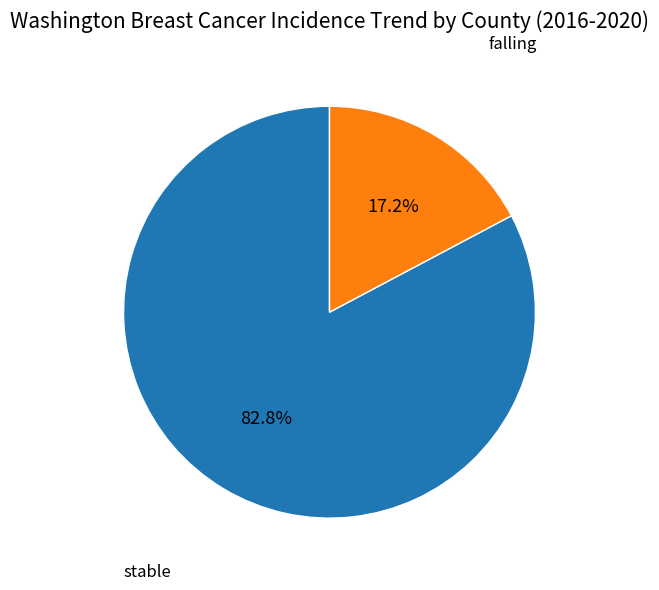

Which has a higher value, falling or stable?

stable